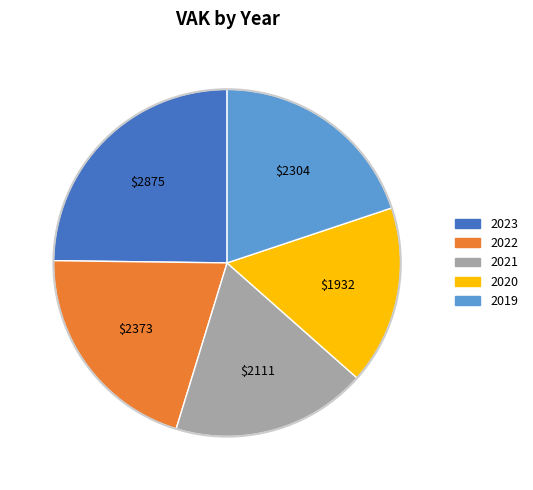

Count the number of slices in the pie.

5